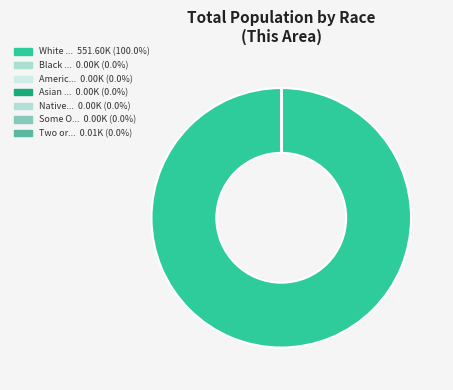

To the nearest percent, what is the difference between the largest and smallest slice percentages?

100%